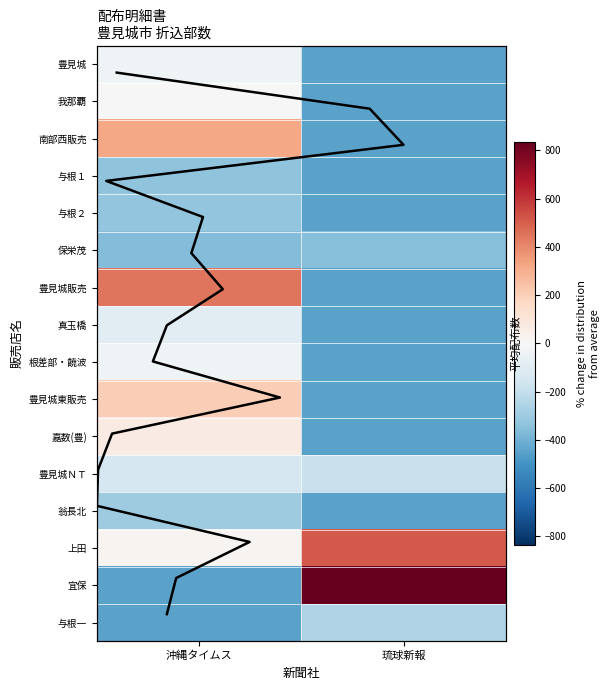

What is the difference between the maximum and minimum values in the 与根１ series?

110.0